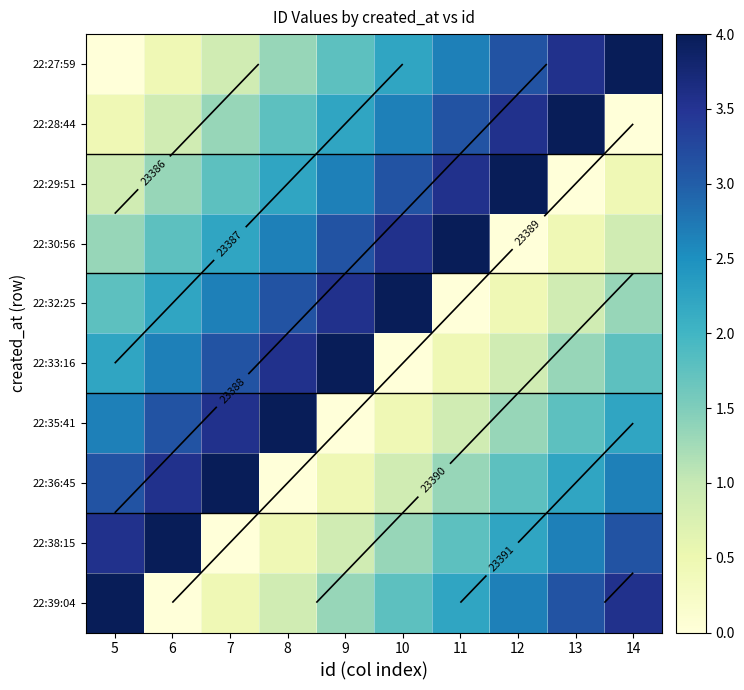

Which has a higher value, 14 or 13?

14